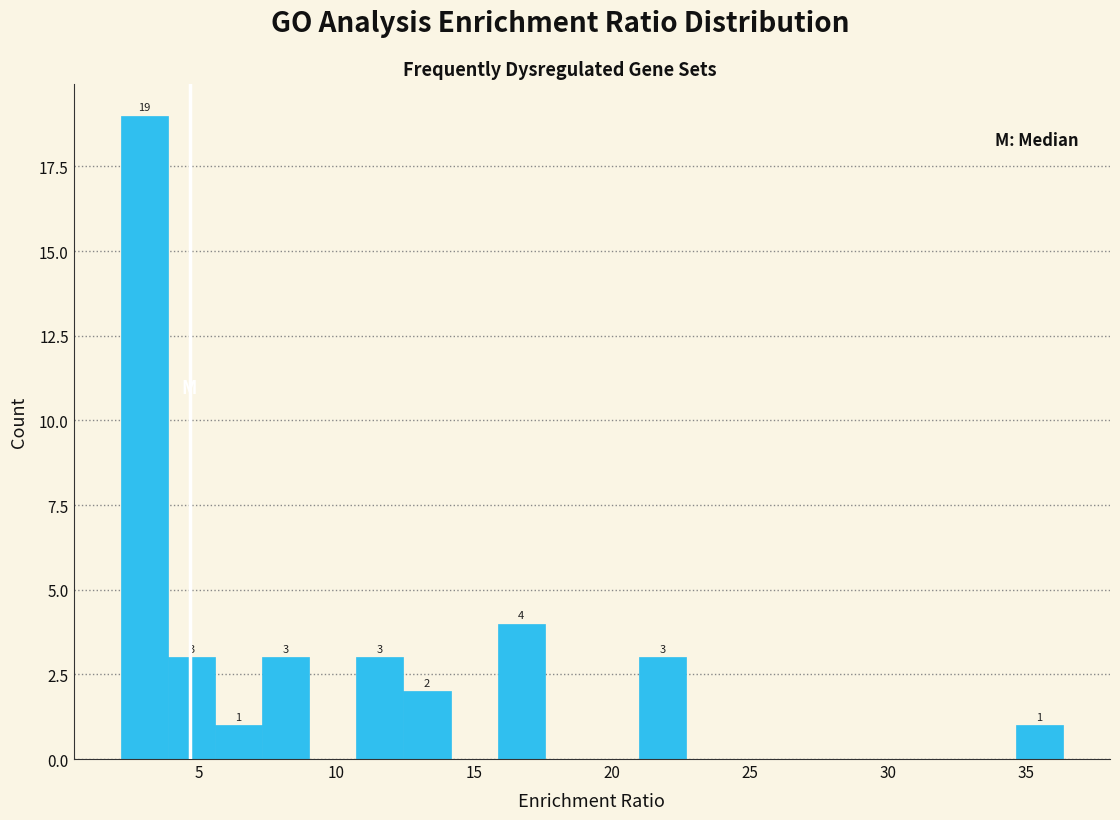

Around what value on the x-axis is the tallest bar? Give the approximate position of its centre, as read against the axis.

3.0